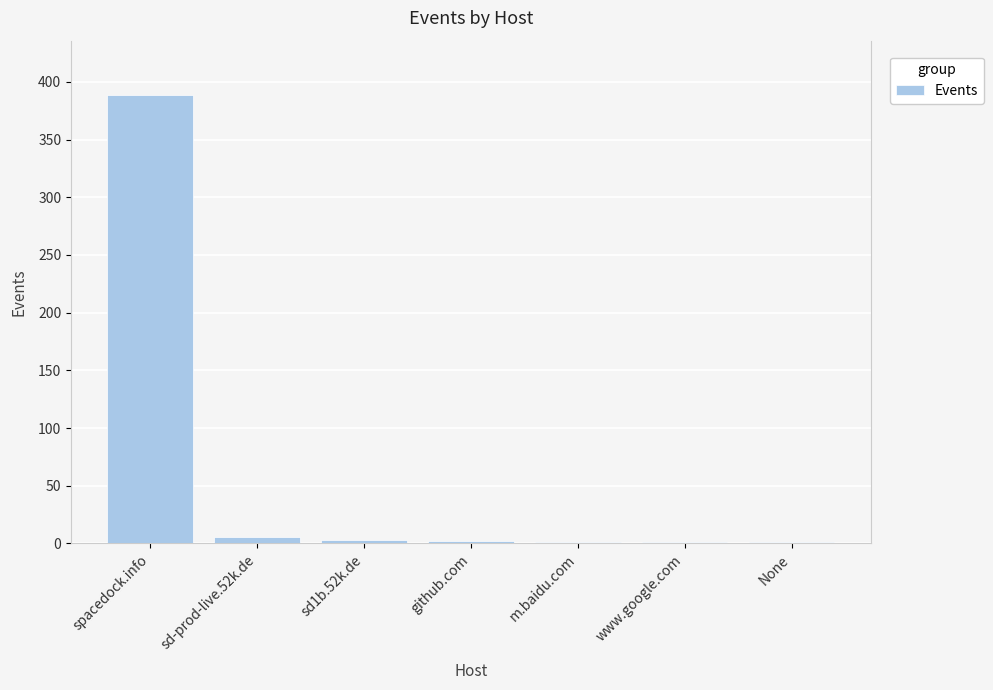

True or false: the data shows 3 at sd1b.52k.de.

True